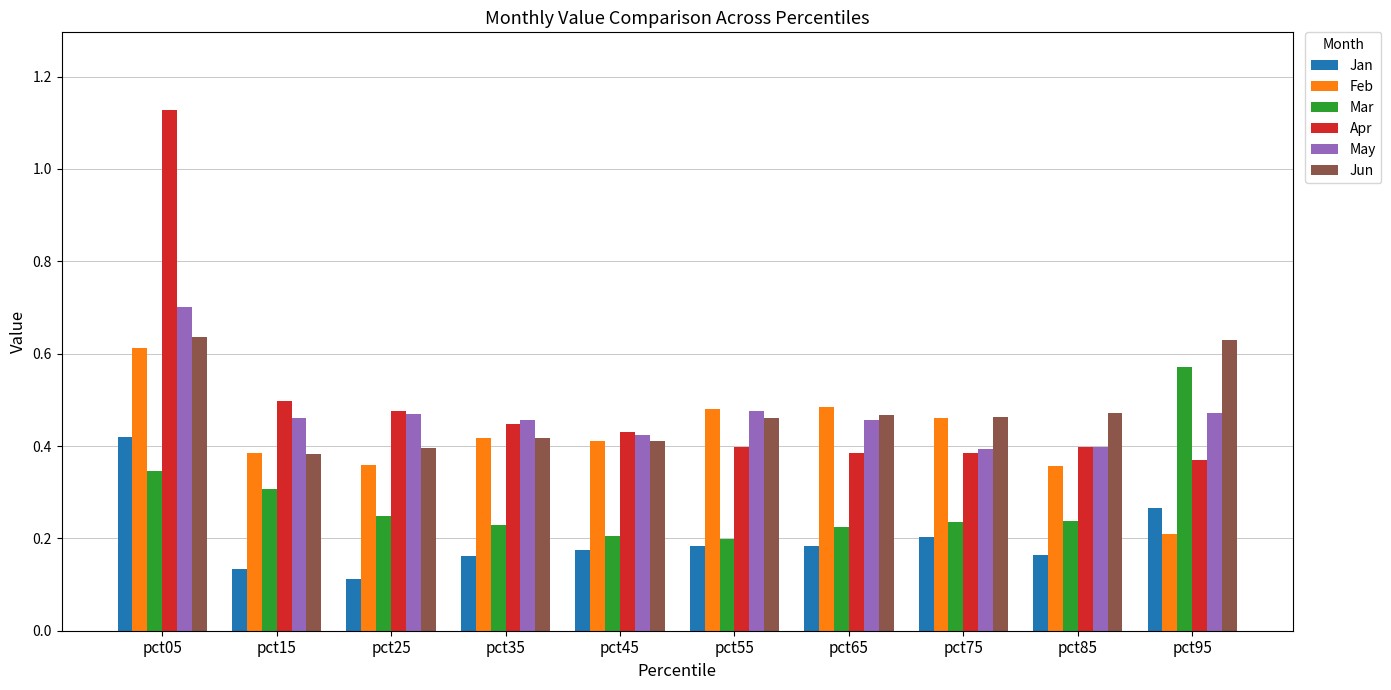

Where is Feb nearest to the value 0?

pct95